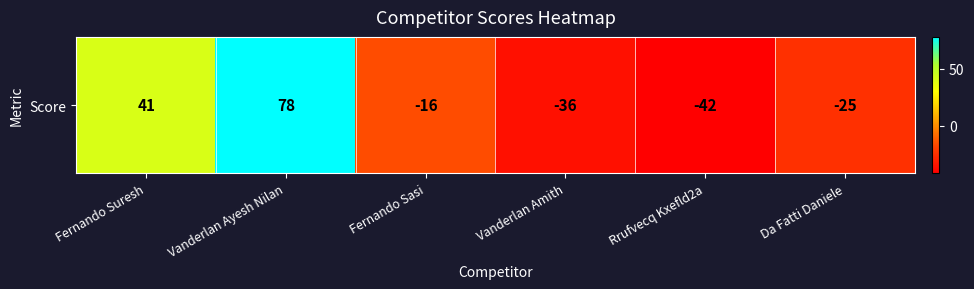

What is the difference between the values at Fernando Suresh and Rrufvecq Kxefld2a?

83